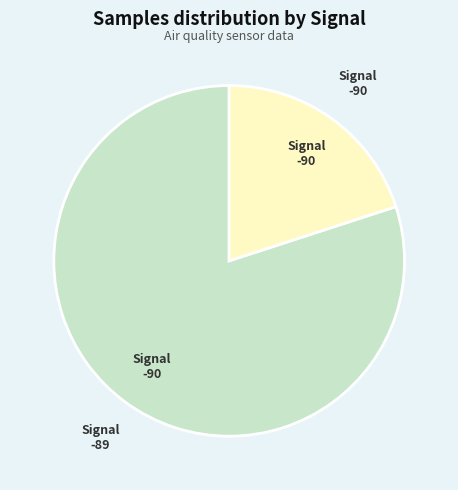

Count the number of slices in the pie.

2